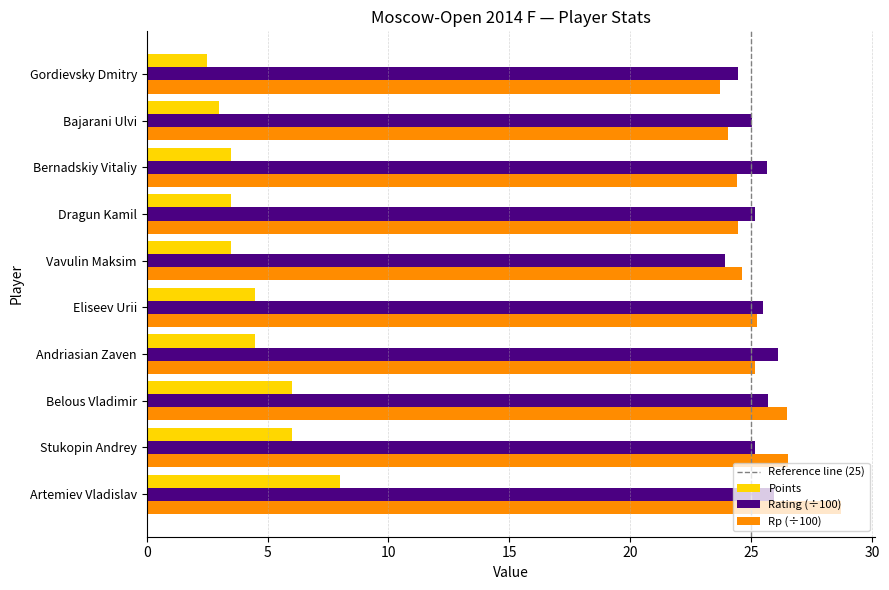

The value of Points at Dragun Kamil is 3.5. True or false?

True